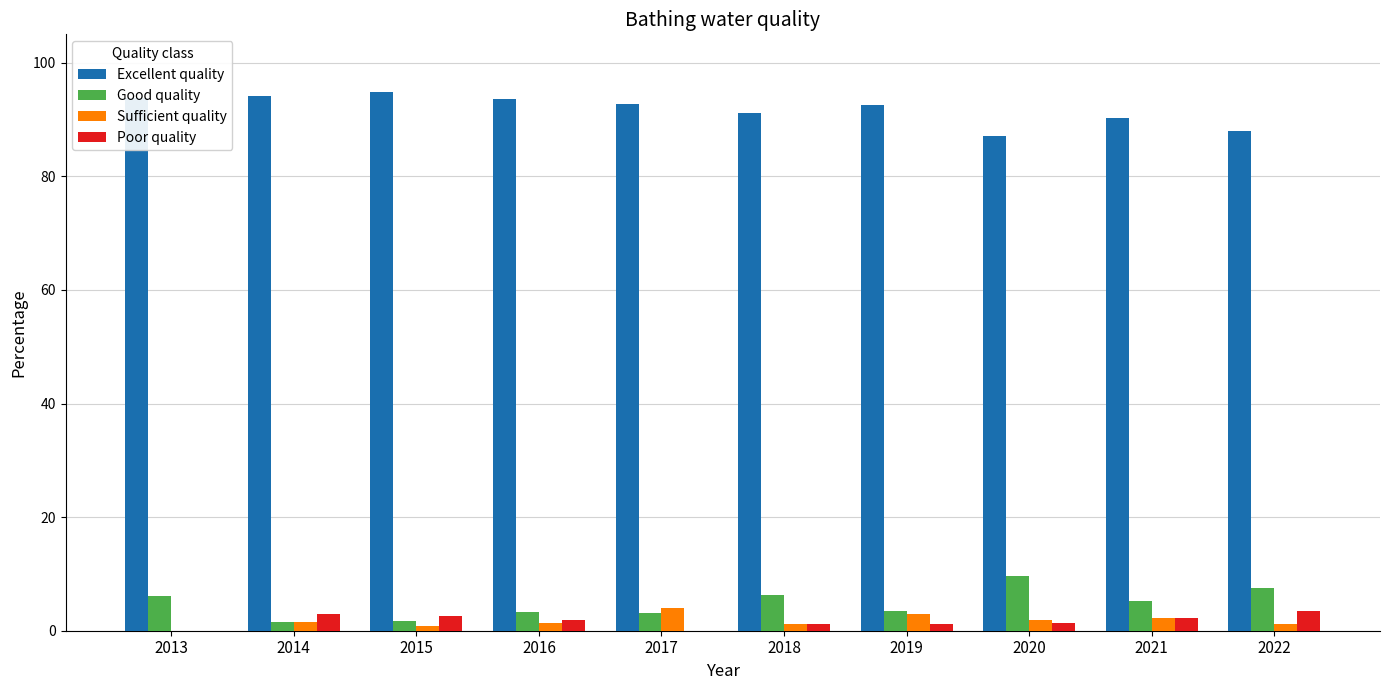

What is the total value across all series at 2017?

100.0